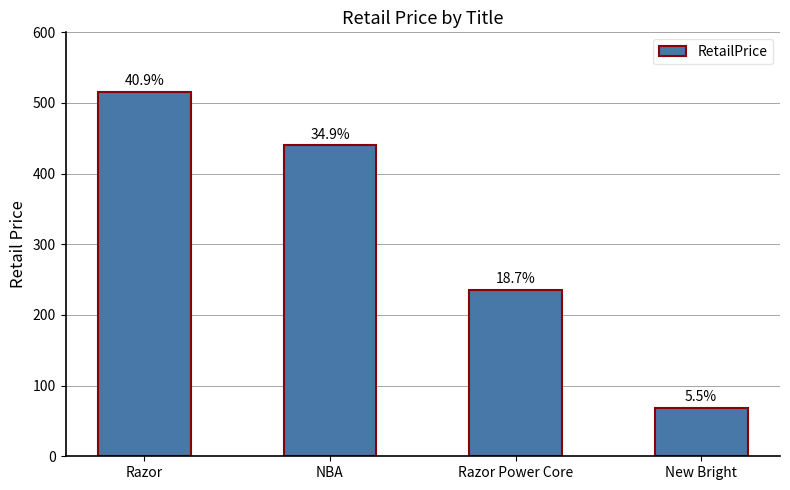

What is the minimum value shown in the chart?

69